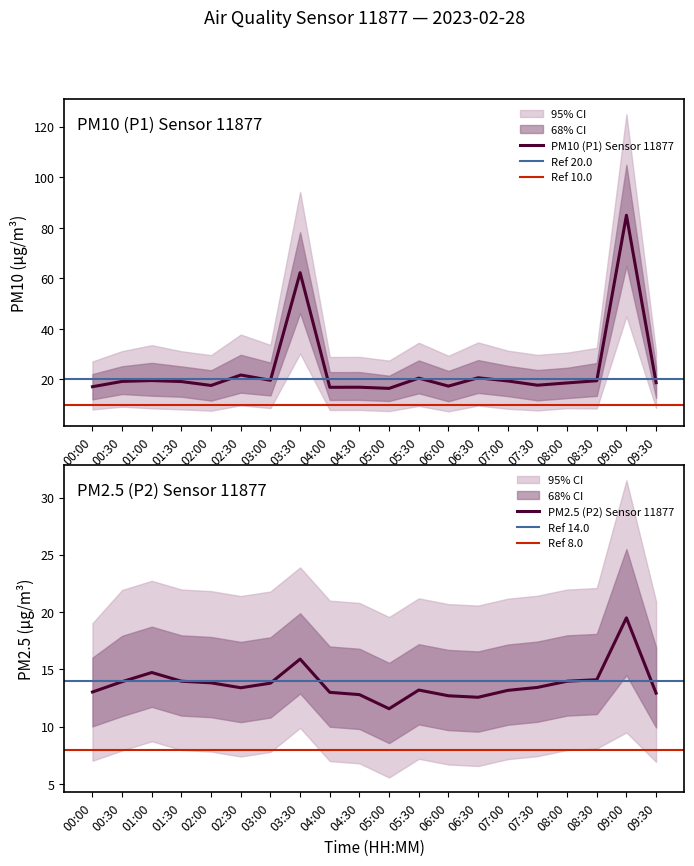

What is the average value of the P1 series?

24.2